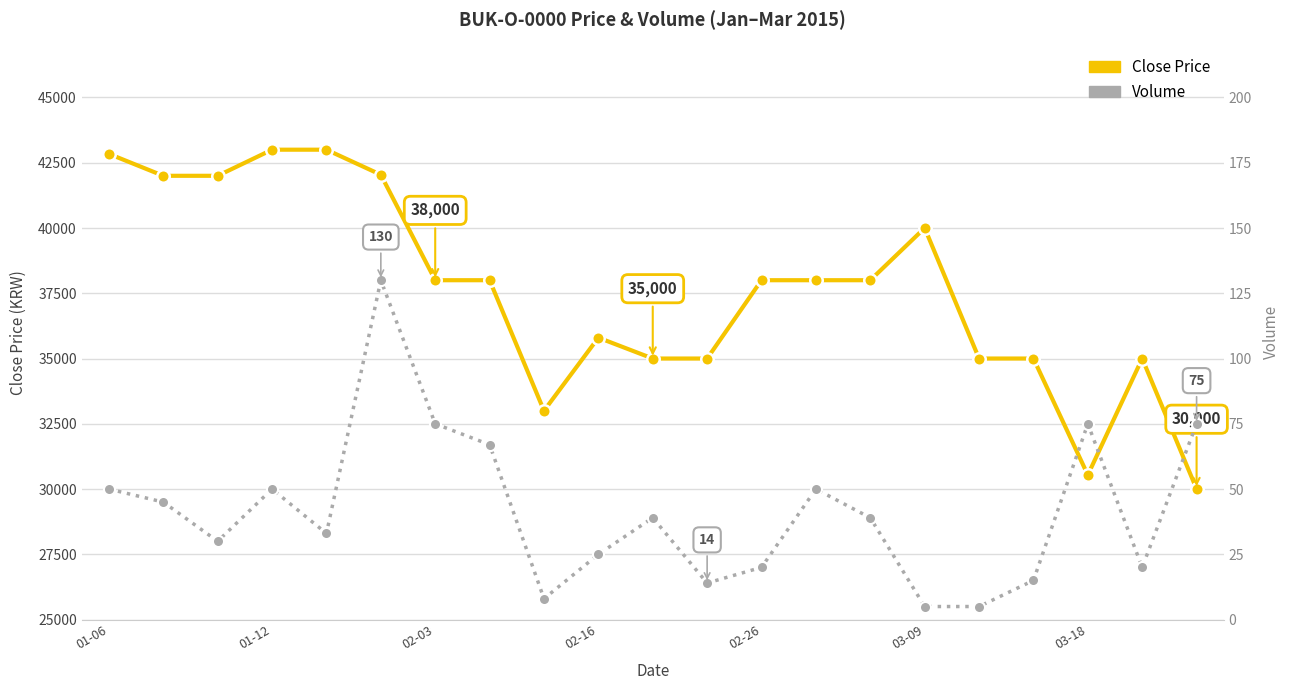

Count the number of categories in the chart.

21